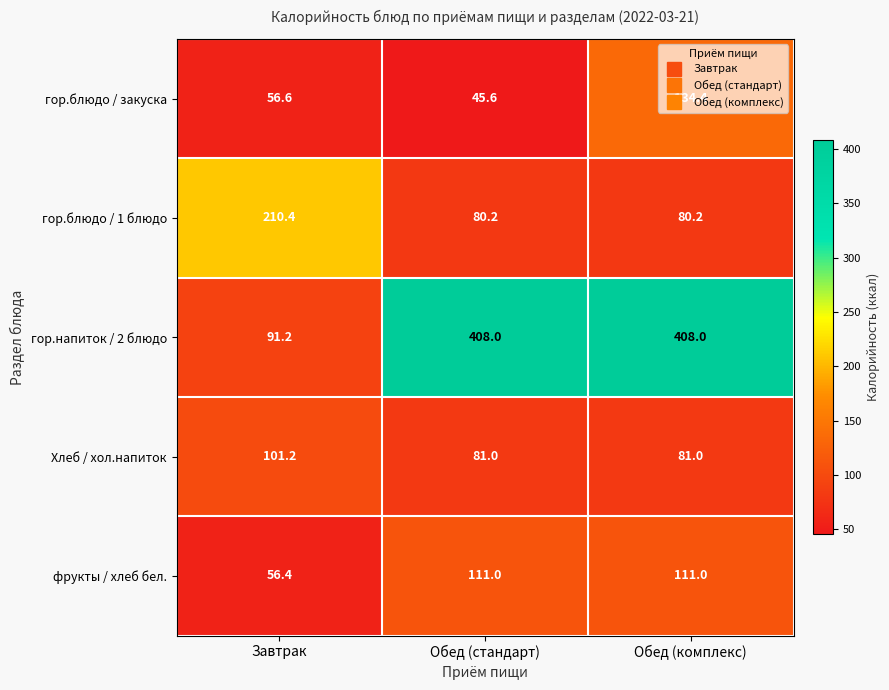

What is the difference between the гор.блюдо / закуска values at Обед (комплекс) and Завтрак?

77.8